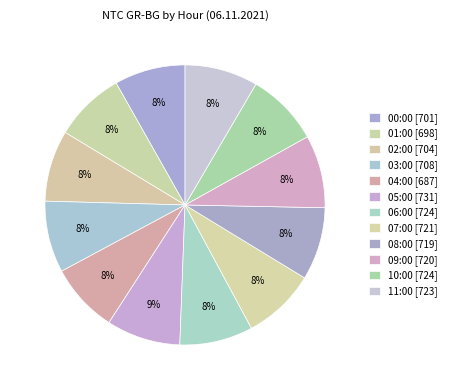

How many segments does this pie chart have?

12